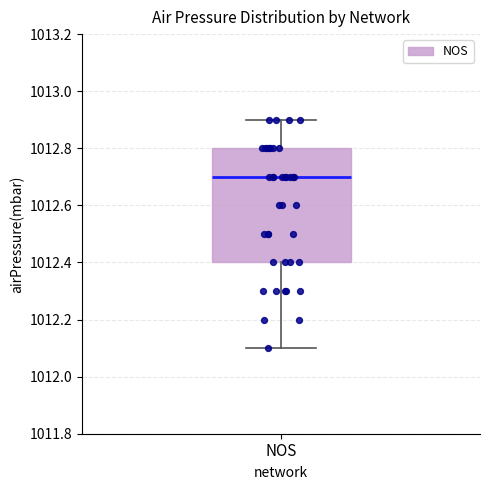

Where does the upper whisker of the box for NOS end on the y-axis? The values are not printed on the chart, so give them approximately, as read against the axis.

1012.9